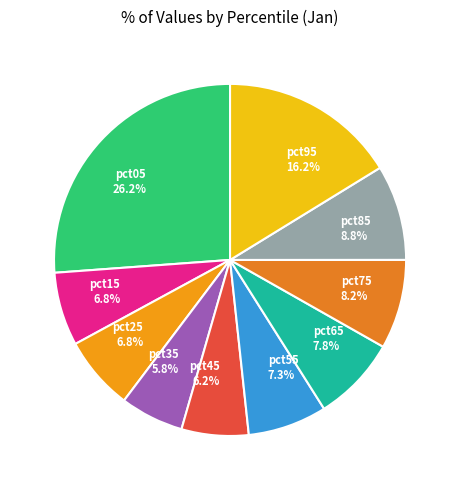

Between pct75 and pct95, which is larger?

pct95